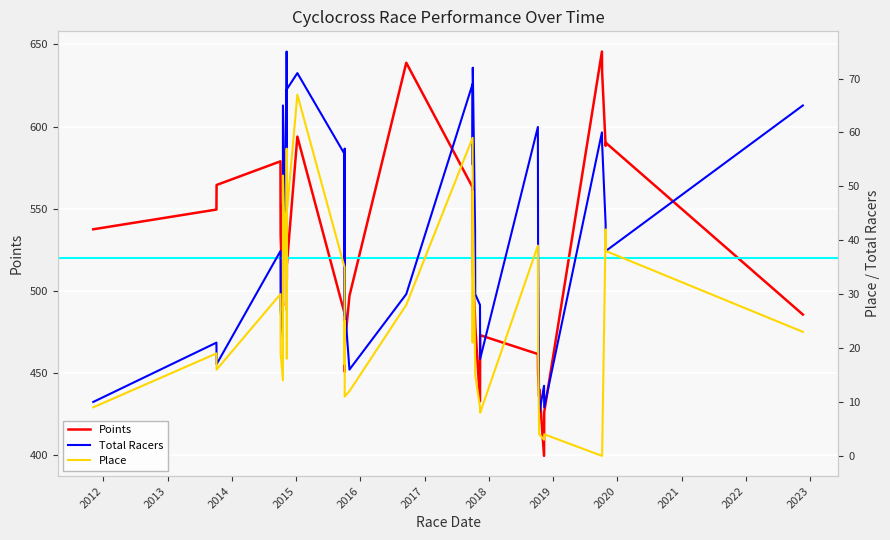

True or false: Total Racers and Points cross at least once.

False